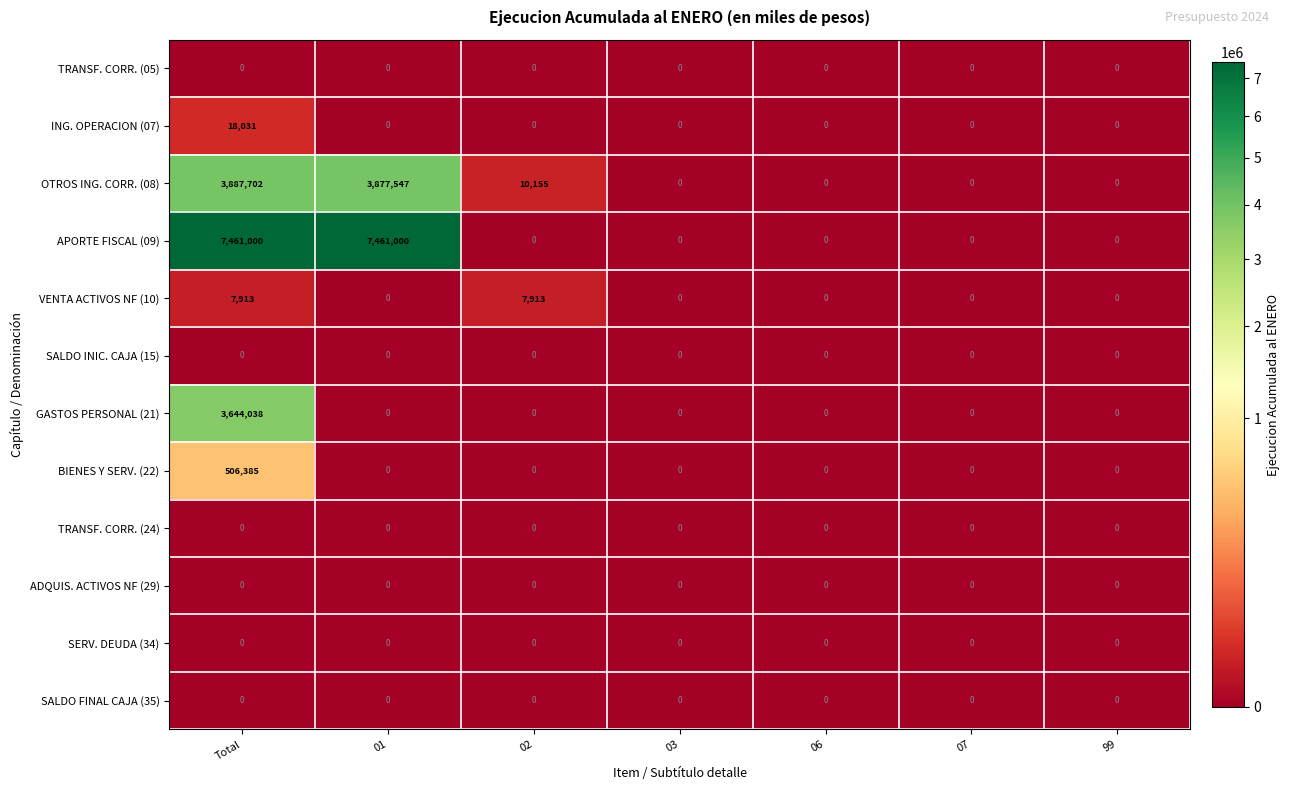

Which series changed the most between 02 and 07?

OTROS ING. CORR. (08)